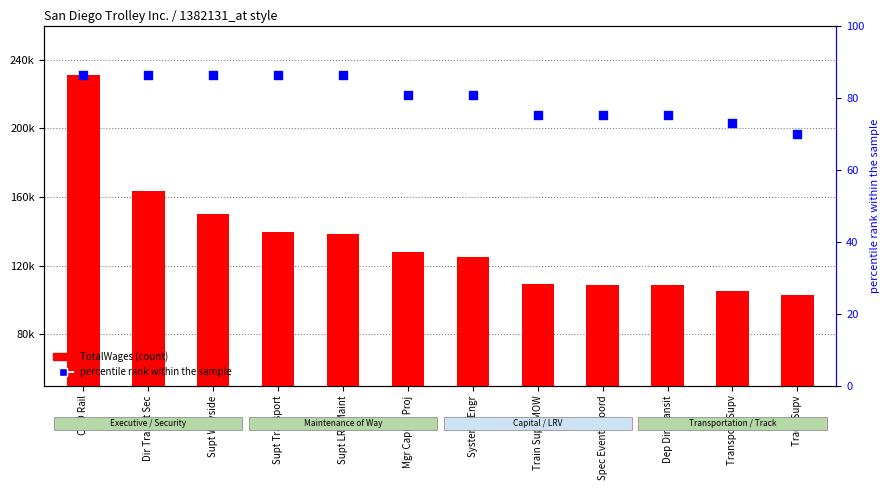

Which series has the largest total across all categories?

percentile rank within the sample